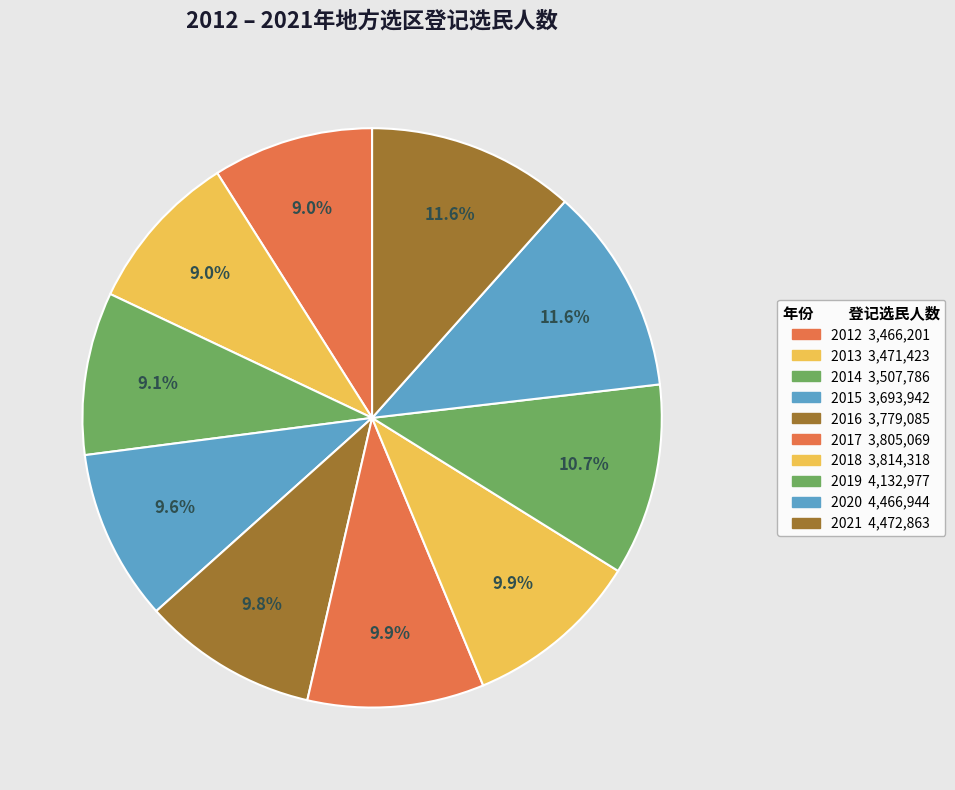

How many segments does this pie chart have?

10